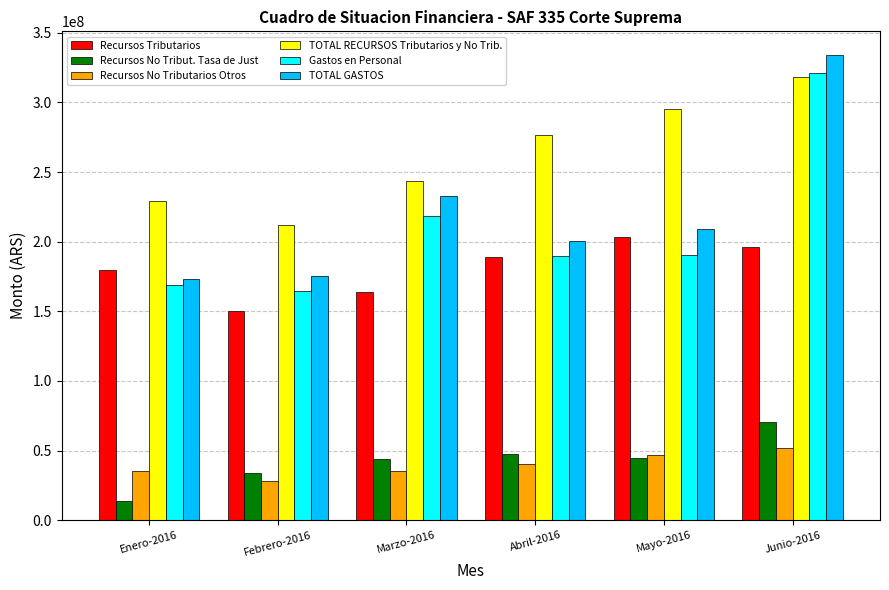

What is the value of the Recursos Tributarios bar at the 4th from the left?

189270000.0